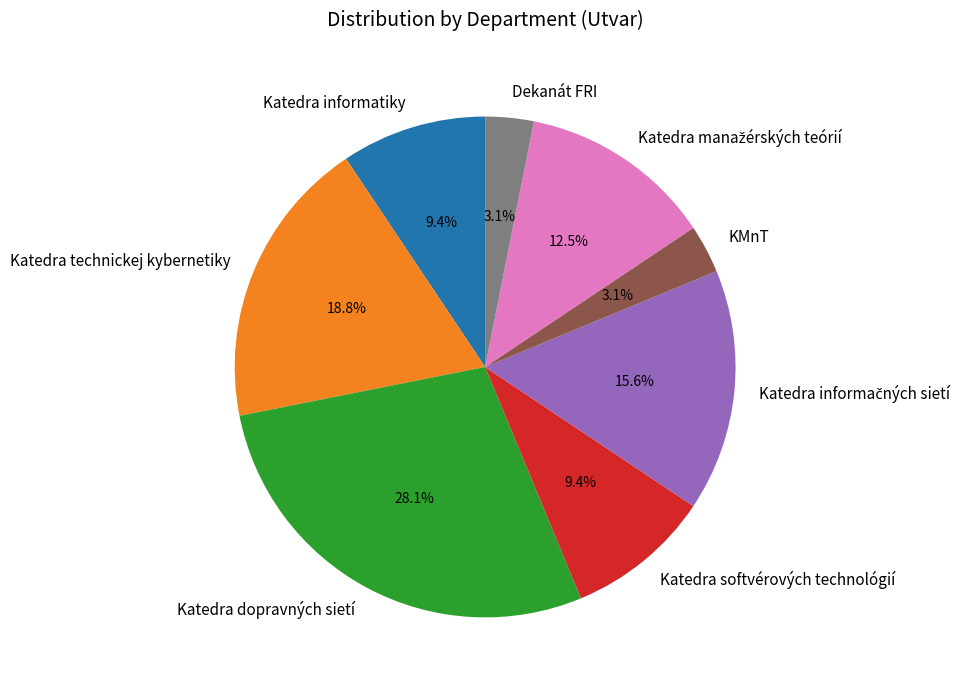

Which slice is the largest?

Katedra dopravných sietí